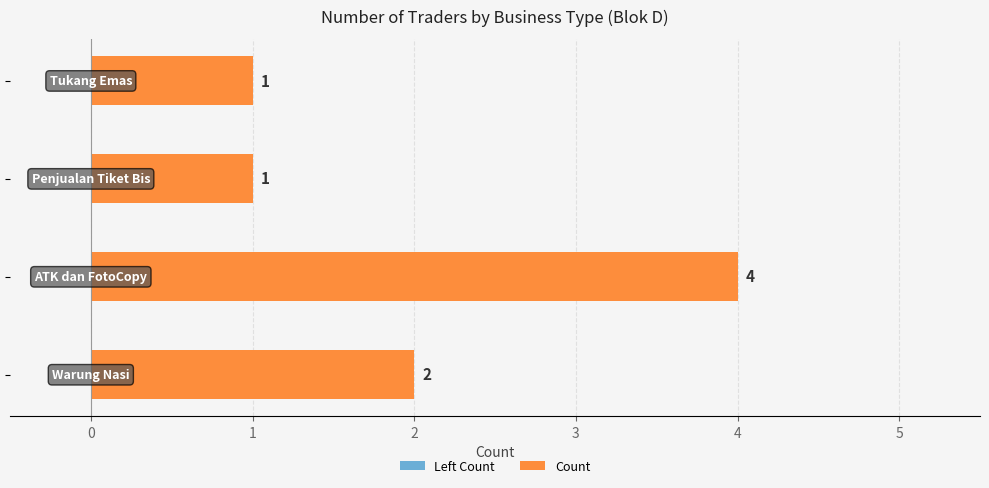

What is the greatest value displayed?

4